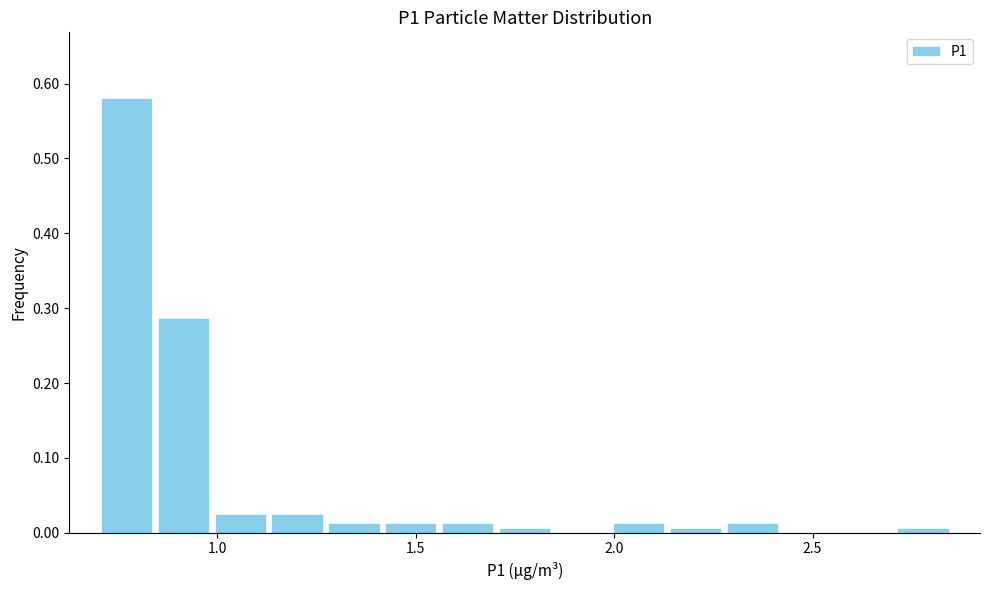

Read against the x-axis, roughly where is the centre of the tallest bar?

0.75